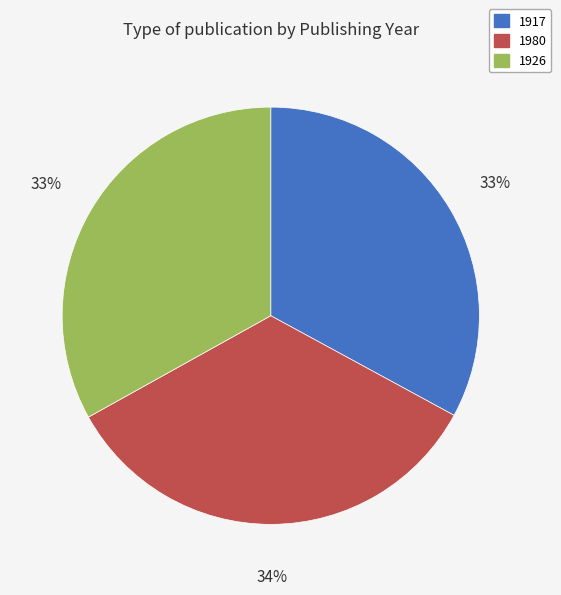

Approximately how many times larger is the value at 1917 compared to 1926?

1.0